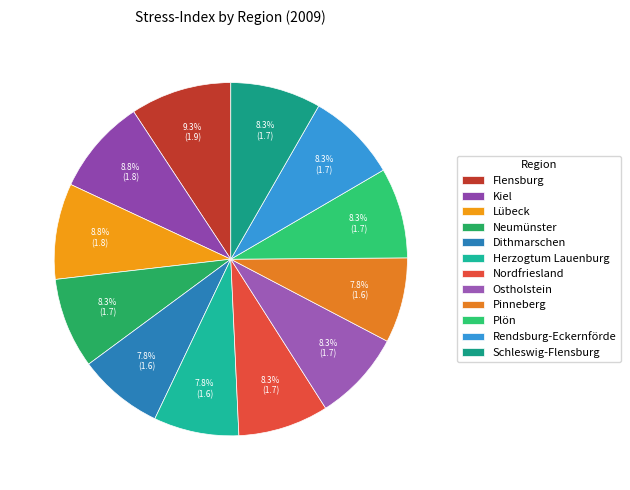

True or false: Schleswig-Flensburg accounts for 14% of the total.

False